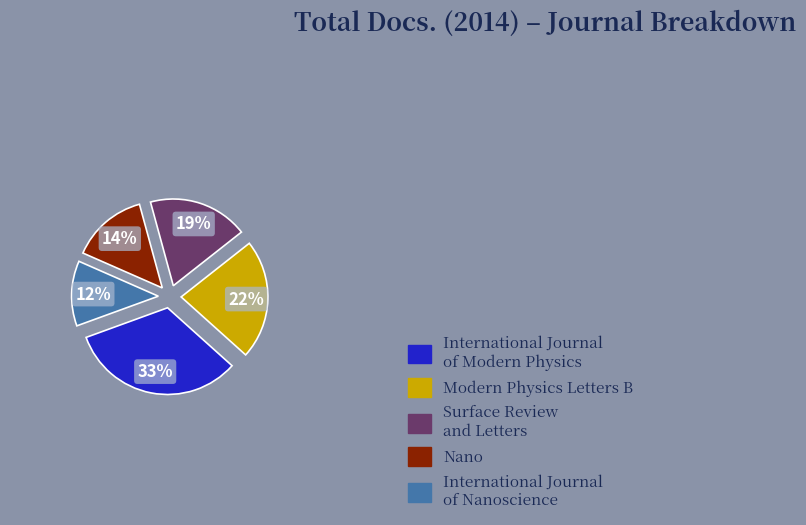

Does International Journal of Modern Physics account for over 50% of the chart?

No